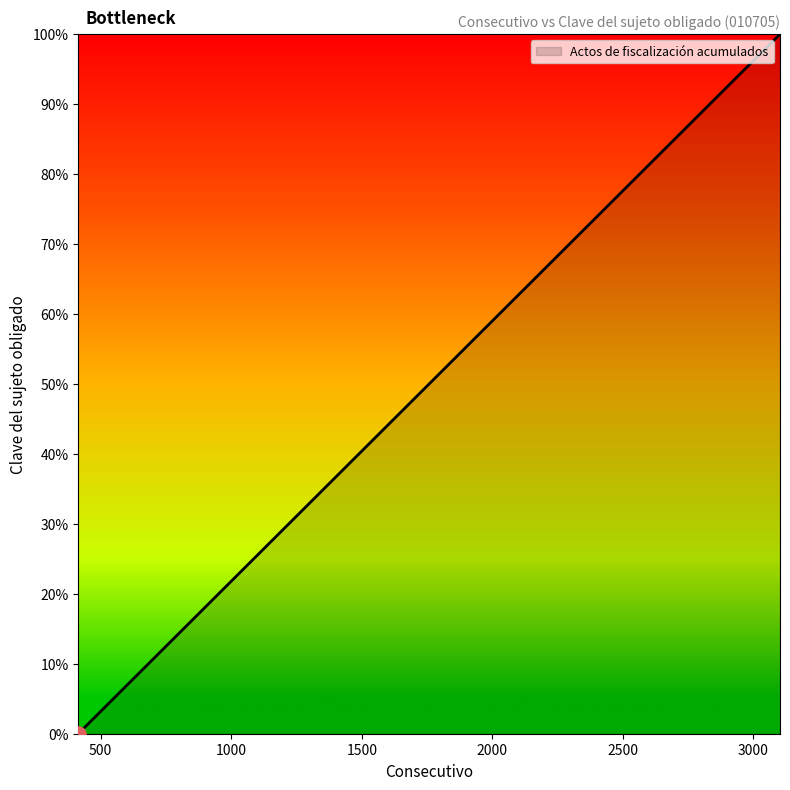

What is the greatest value displayed?

100.0